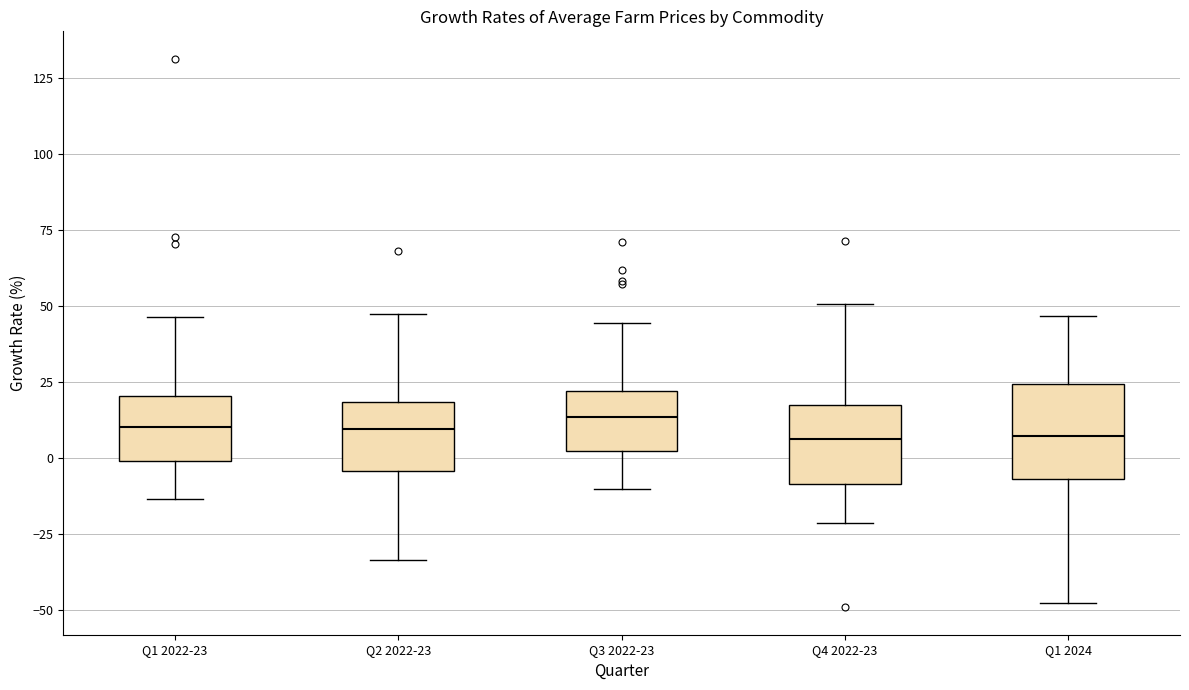

Reading left to right, transcribe this box plot: for each box, give where its median line is, the range the box spans, and where its two whiskers end, as read against the y-axis. The values are not printed on the chart, so give them approximately, as read against the axis.

Q1 2022-23: median 10, box 0 to 20, whiskers -15 to 45
Q2 2022-23: median 10, box -5 to 20, whiskers -35 to 45
Q3 2022-23: median 15, box 0 to 20, whiskers -10 to 45
Q4 2022-23: median 5, box -10 to 15, whiskers -20 to 50
Q1 2024: median 5, box -5 to 25, whiskers -50 to 45